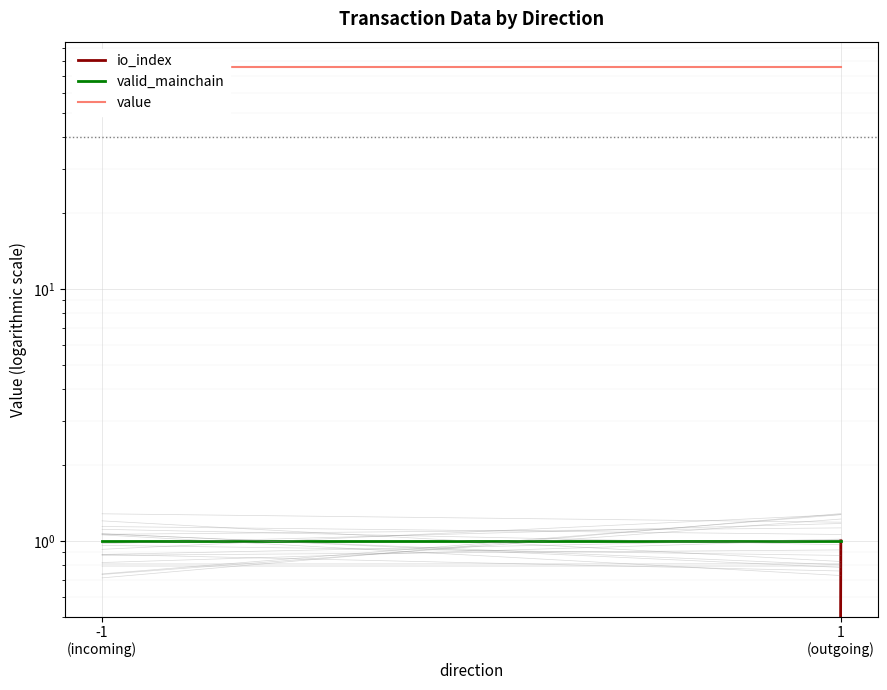

At which label does value reach its peak?

-1
(incoming)